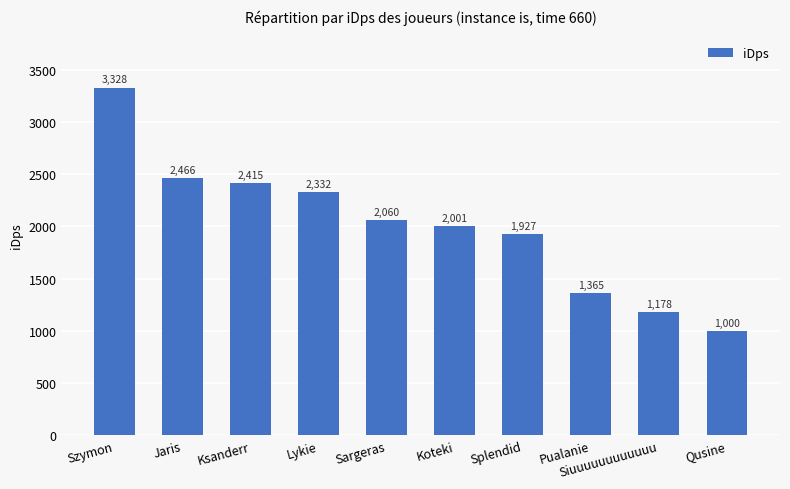

At which label is the value closest to 2164?

Sargeras